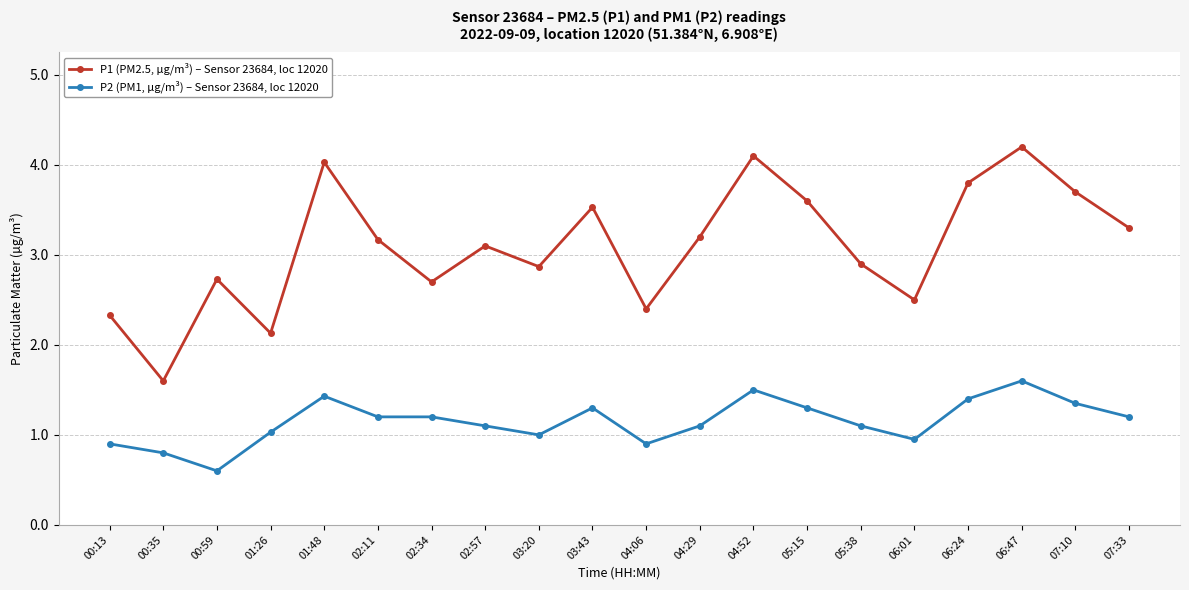

Which series changed the most between 06:24 and 06:47?

P1 (PM2.5, µg/m³) – Sensor 23684, loc 12020